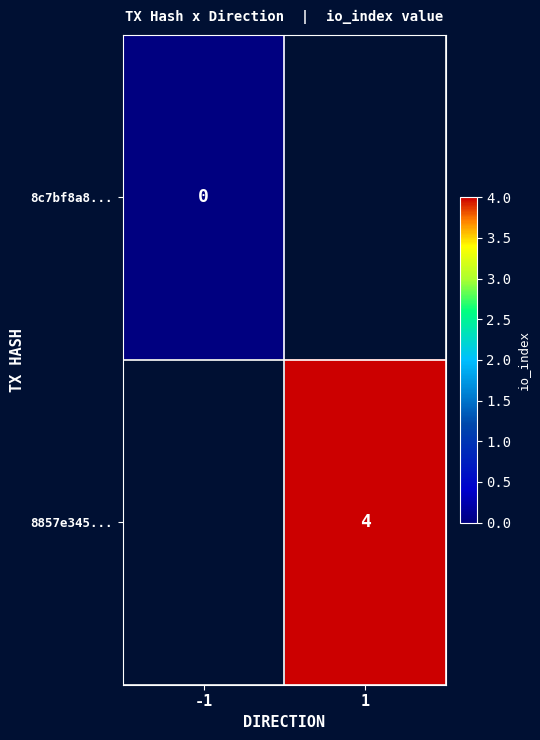

The value of 8857e345... at 1 is 6. True or false?

False